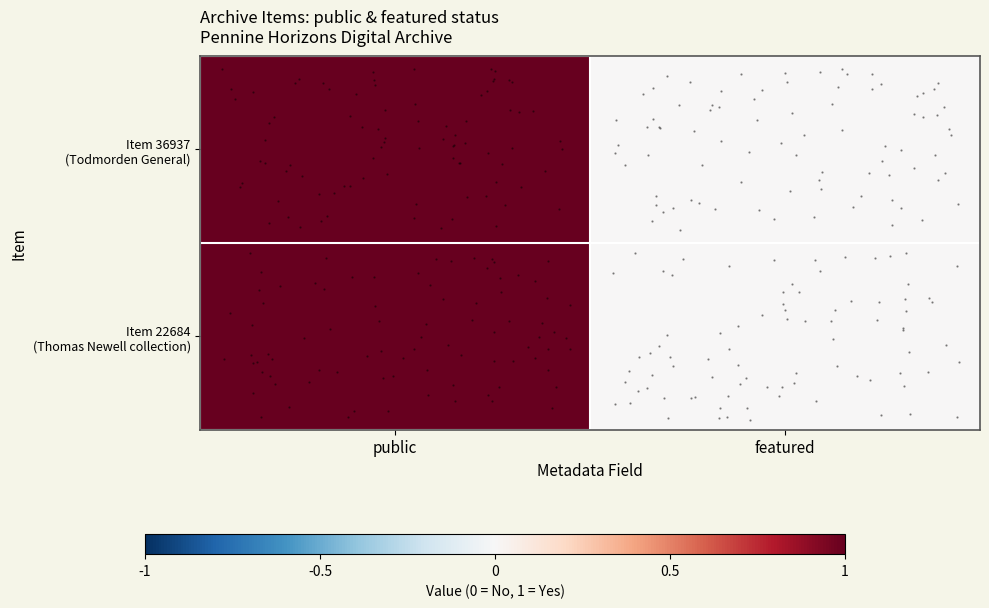

How many values in Item 22684 (Thomas Newell collection) are above zero?

1